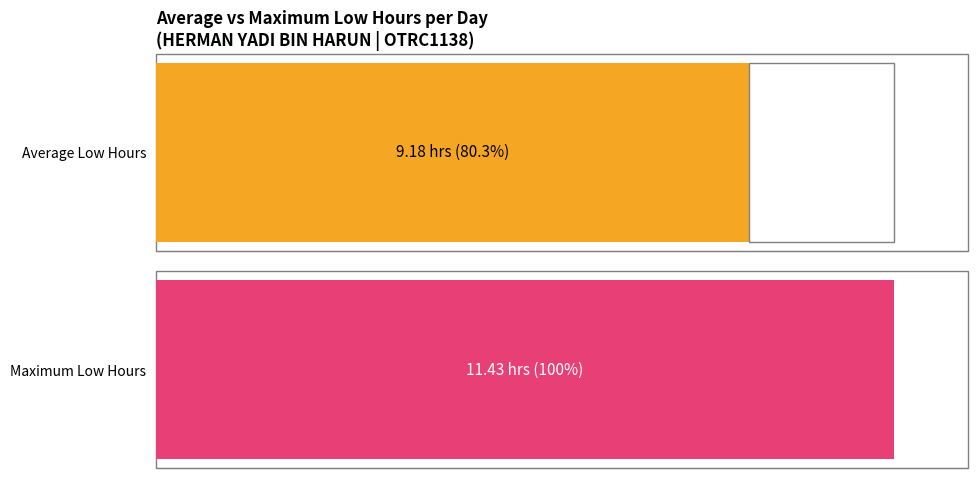

Are the bars grouped side by side (vs. stacked)?

No